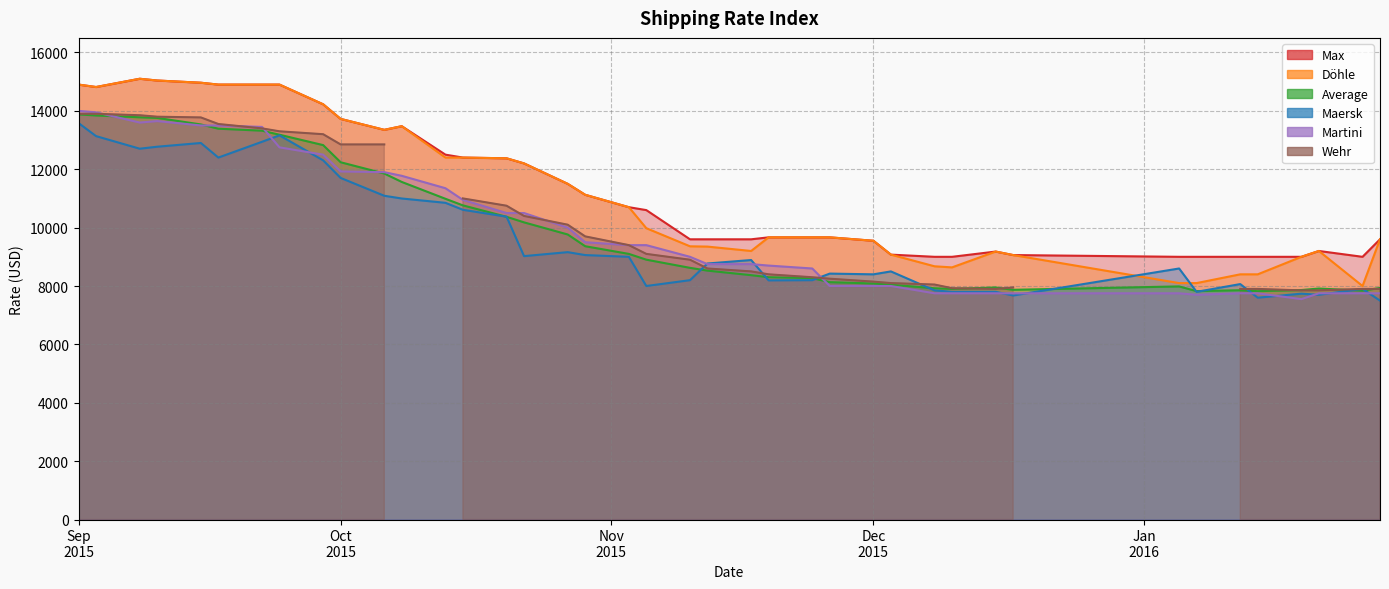

What is the difference between the maximum and minimum values in the Max series?

6100